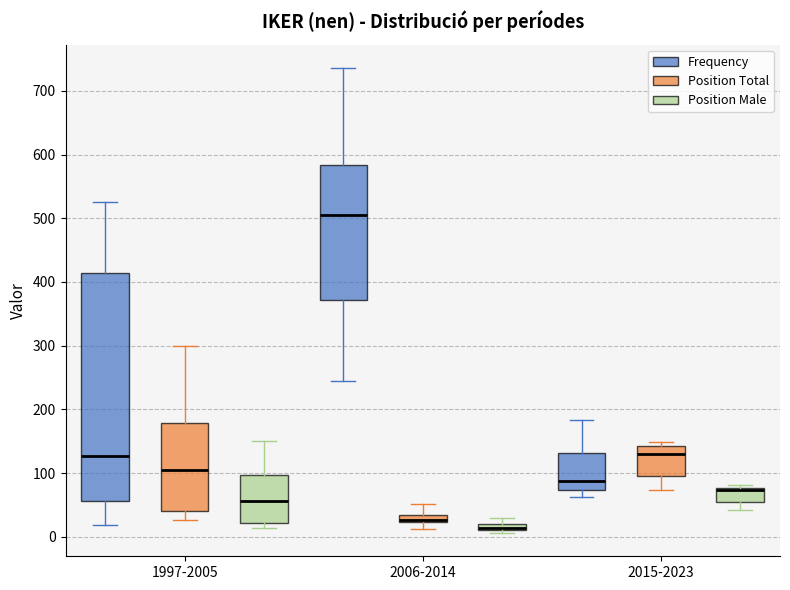

Which box is the tallest, from its lower edge to its upper edge?

1997-2005 (Frequency)